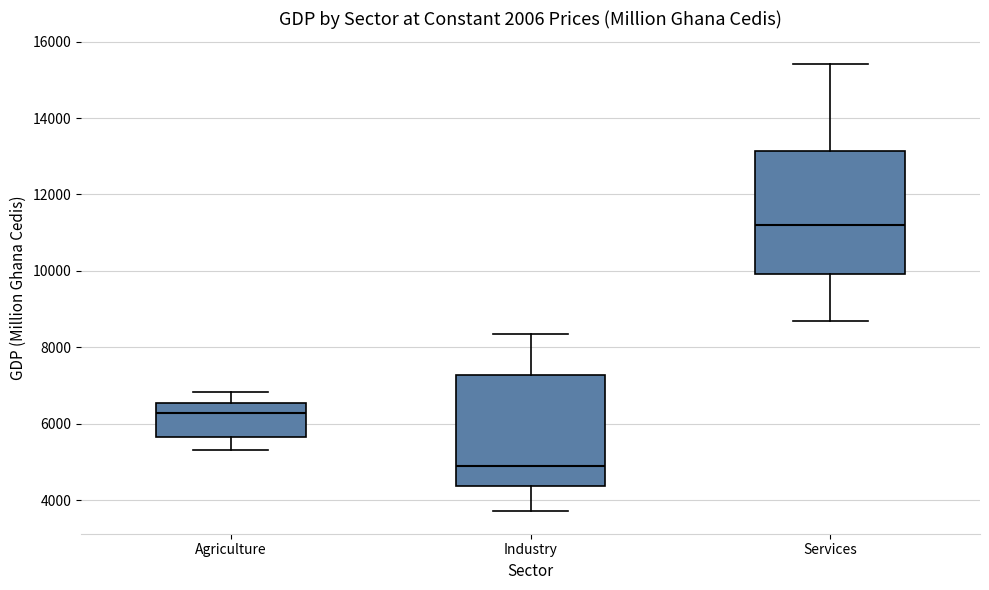

Where does the upper whisker of the box for Agriculture end on the y-axis? The values are not printed on the chart, so give them approximately, as read against the axis.

6800